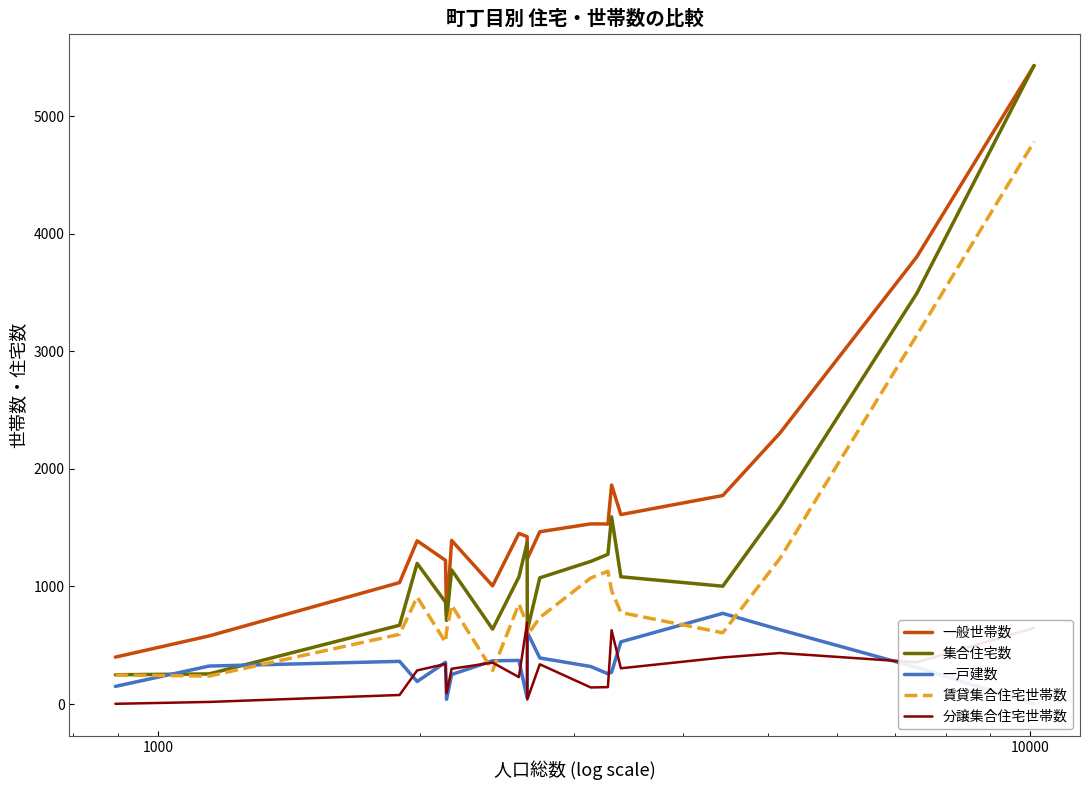

True or false: 一戸建数 and 分譲集合住宅世帯数 intersect in this chart.

True